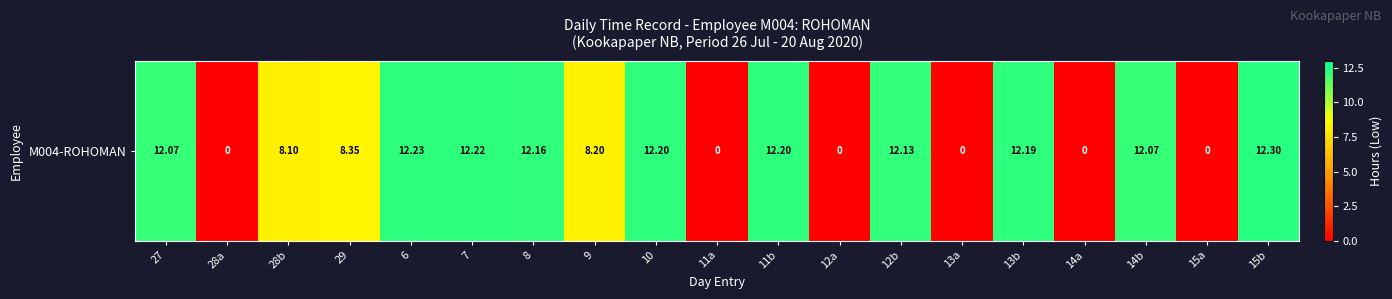

What is the greatest value displayed?

12.3